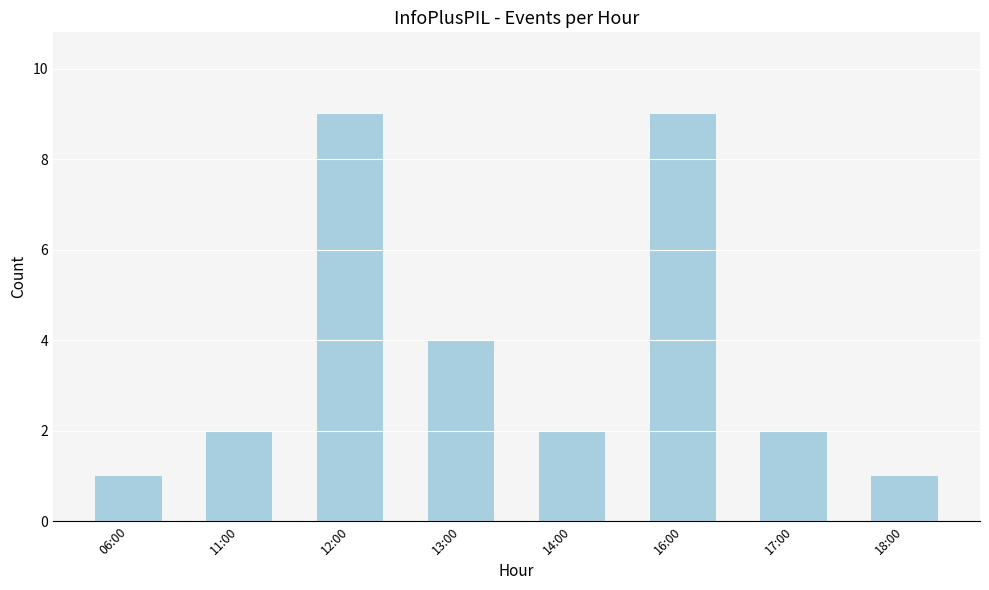

How many series are shown in this chart?

1